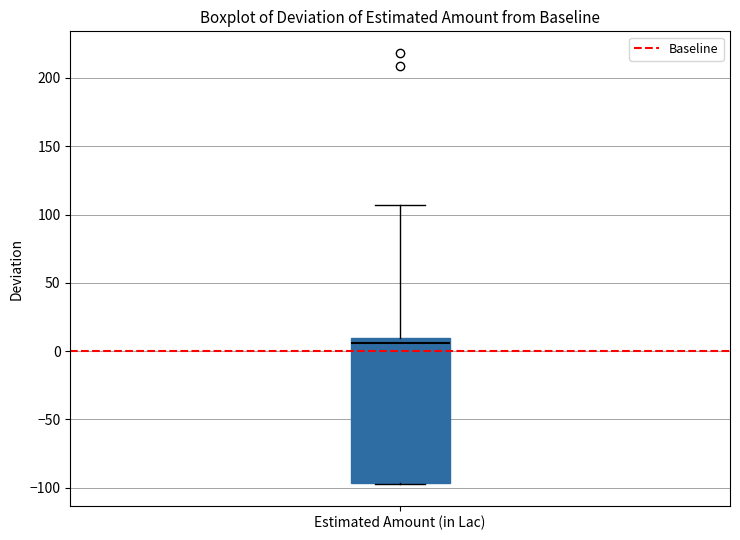

Read this box plot against the y-axis: the position of the median line, the range covered by the box, and the ends of both whiskers. The values are not printed on the chart, so give them approximately, as read against the axis.

median 5, box -95 to 10, whiskers -95 to 105